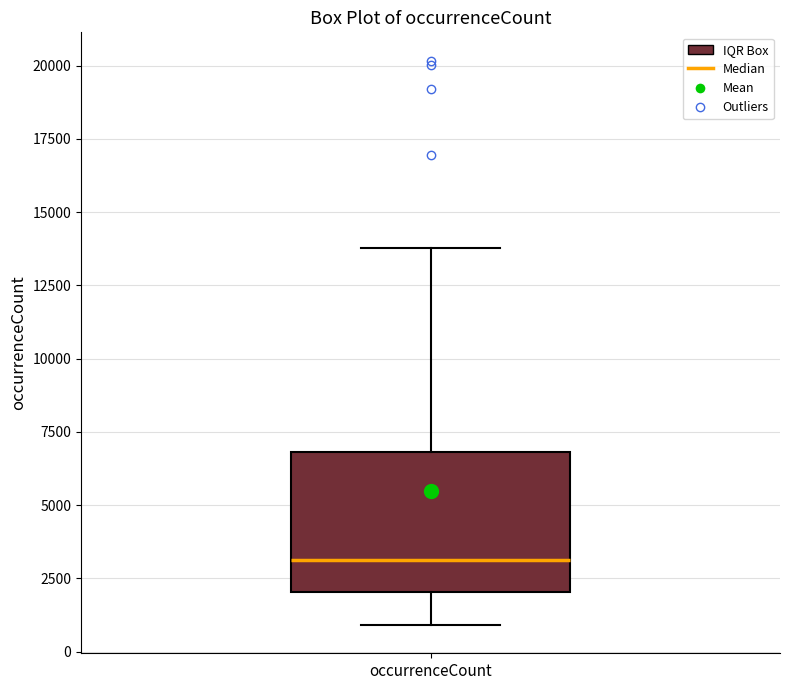

Where is the upper edge of the box for occurrenceCount on the y-axis? The values are not printed on the chart, so give them approximately, as read against the axis.

7000